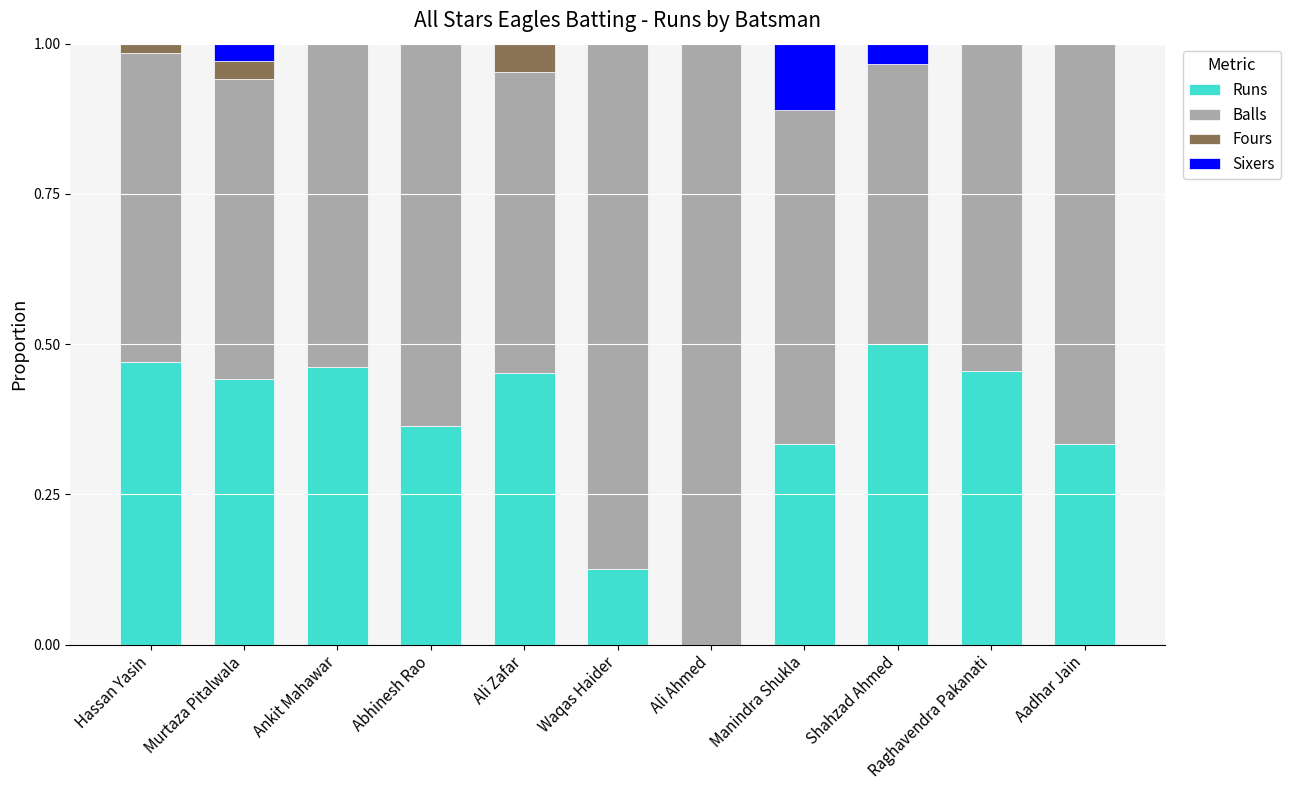

What is the sum of the Runs values at Ankit Mahawar and Manindra Shukla?

0.8